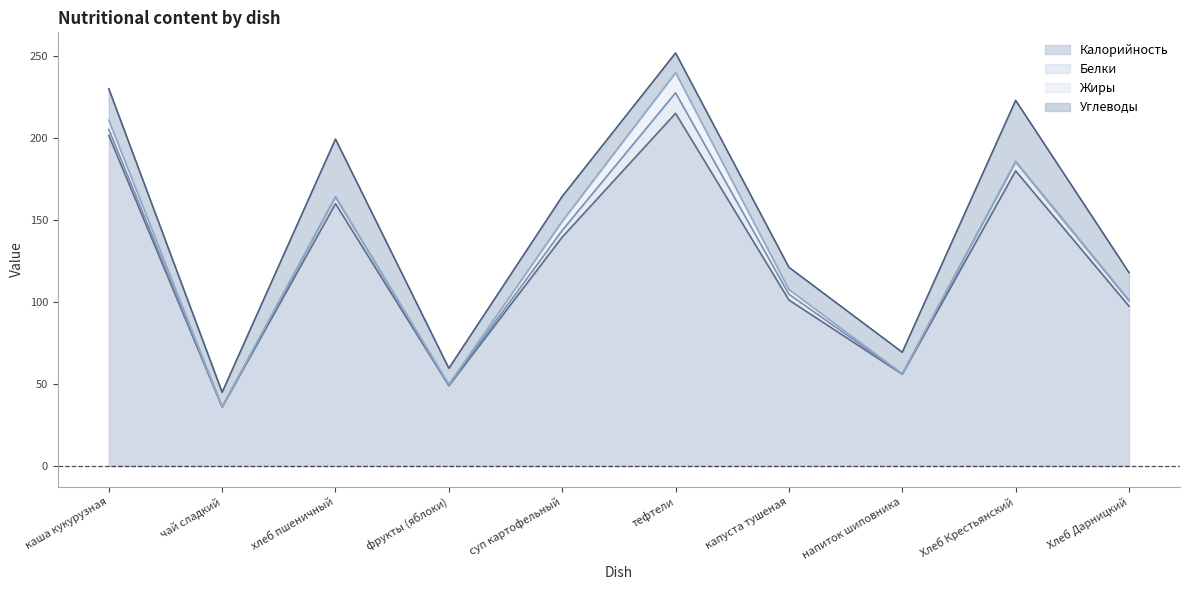

After their last crossing, which series has the higher values: Углеводы or Жиры?

Углеводы